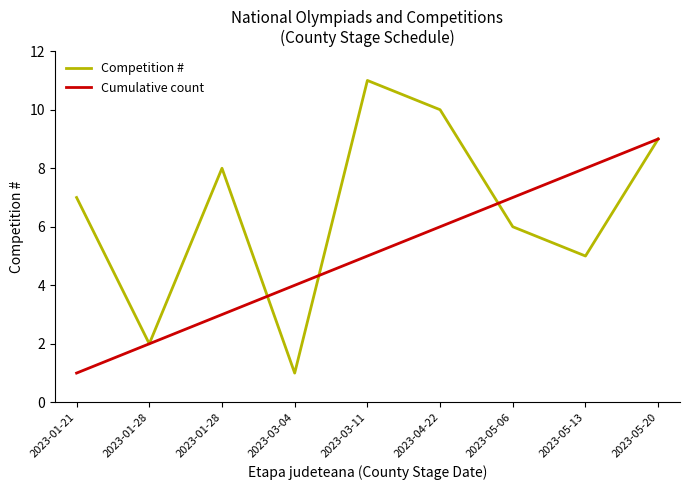

Where is the first local minimum for Competition #?

2023-01-28